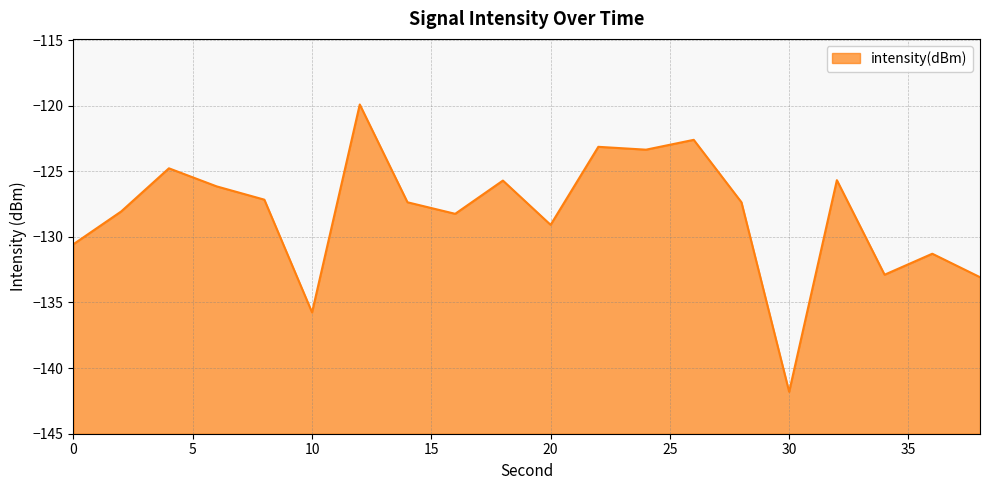

Reading right to left, extract all data points from this chart.

38=-133.1	36=-131.3	34=-132.9	32=-125.7	30=-141.8	28=-127.4	26=-122.6	24=-123.4	22=-123.1	20=-129.1	18=-125.7	16=-128.2	14=-127.4	12=-119.9	10=-135.8	8=-127.2	6=-126.2	4=-124.8	2=-128.1	0=-130.6